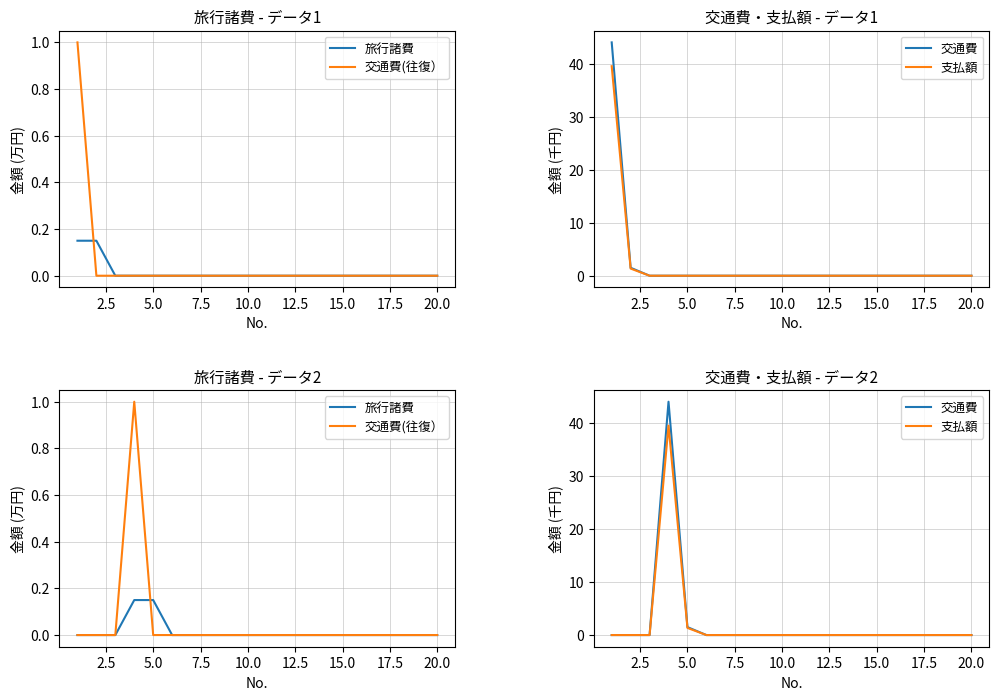

What is the highest value of the 交通費 series?

44.0